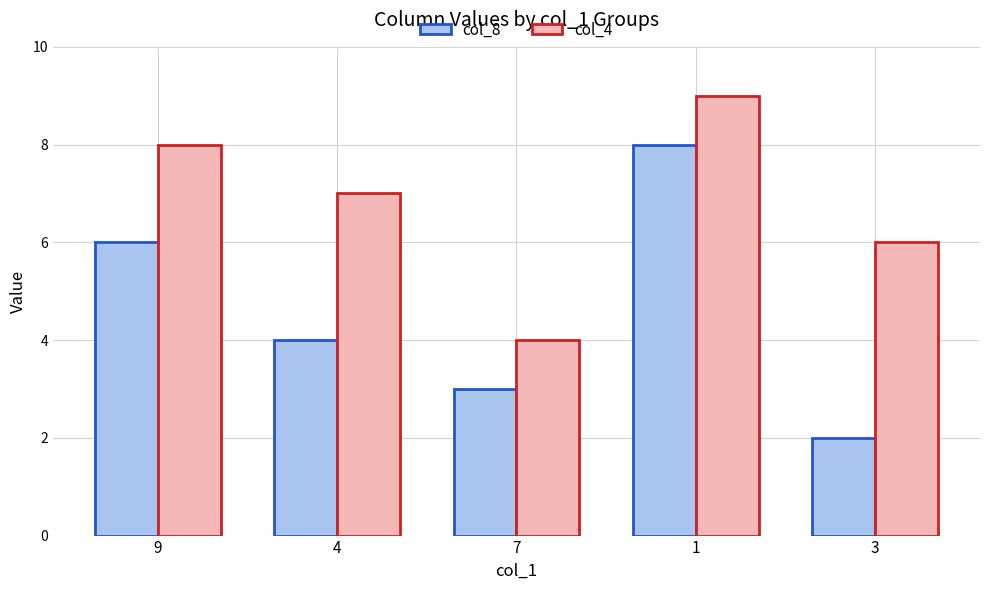

What value does the col_4 series have at 4?

7